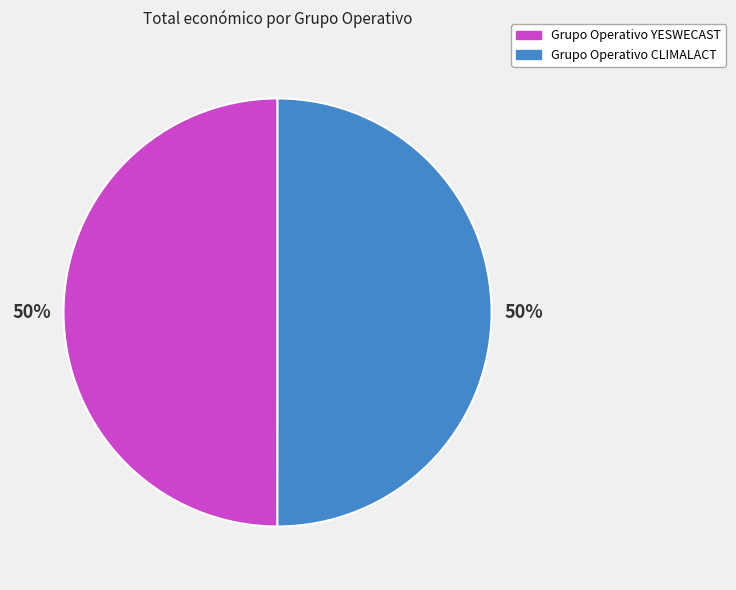

What percentage is the Grupo Operativo YESWECAST slice, to the nearest percent?

50%